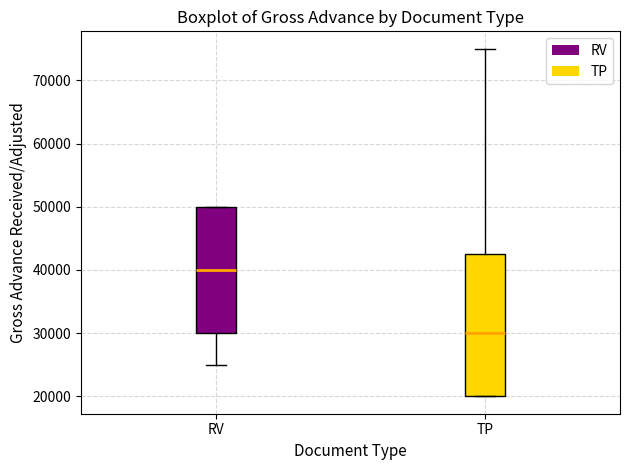

Which box is the tallest, from its lower edge to its upper edge?

TP